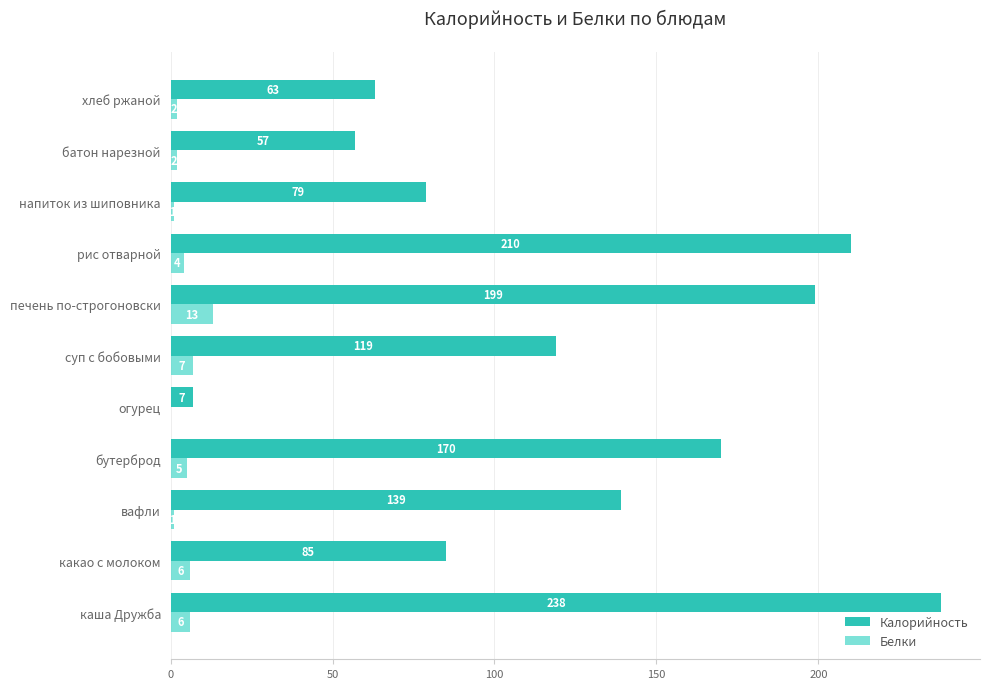

Which series changed the most between каша Дружба and рис отварной?

Калорийность